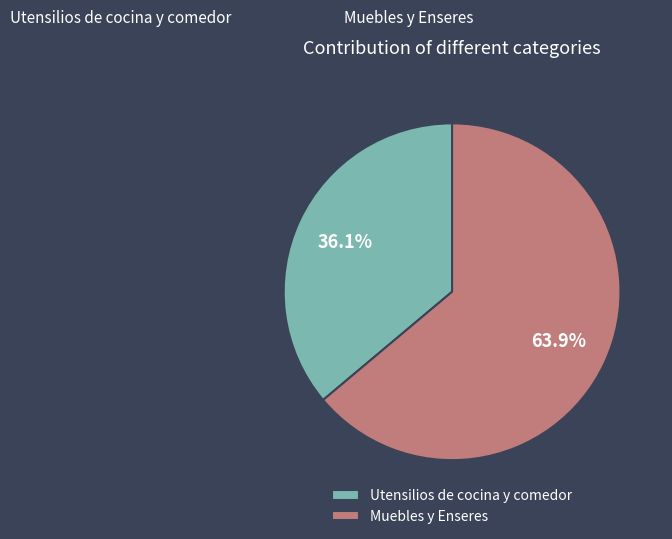

Does Muebles y Enseres account for over 50% of the chart?

Yes